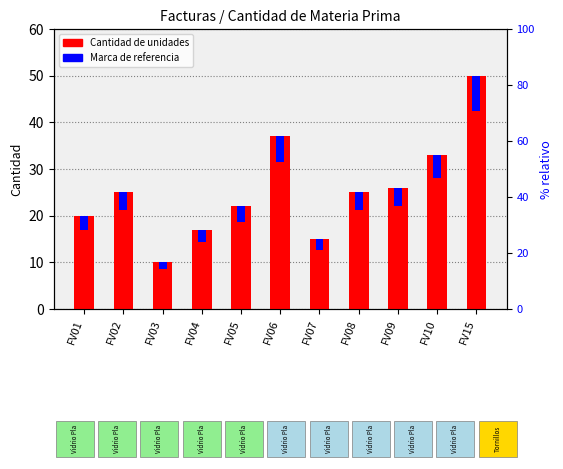

Reading left to right, what are all the values shown in this chart?

Cantidad (unidades): FV01=20.0	FV02=25.0	FV03=10.0	FV04=17.0	FV05=22.0	FV06=37.0	FV07=15.0	FV08=25.0	FV09=26.0	FV10=33.0	FV15=50.0
Marca de referencia: FV01=3.0	FV02=3.8	FV03=1.5	FV04=2.6	FV05=3.3	FV06=5.6	FV07=2.2	FV08=3.8	FV09=3.9	FV10=4.9	FV15=7.5